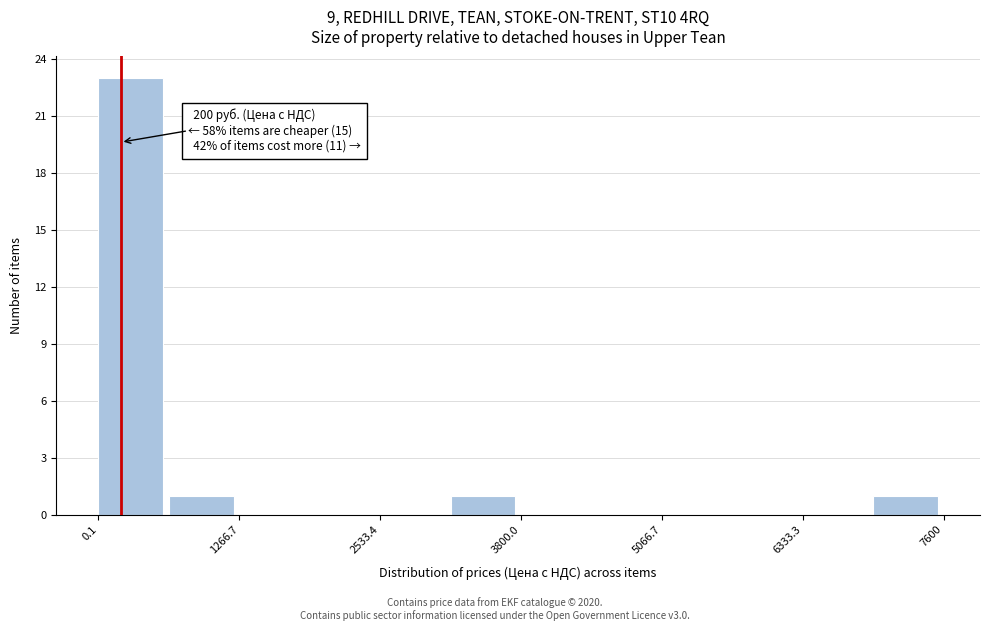

Read against the x-axis, roughly where is the centre of the tallest bar?

200